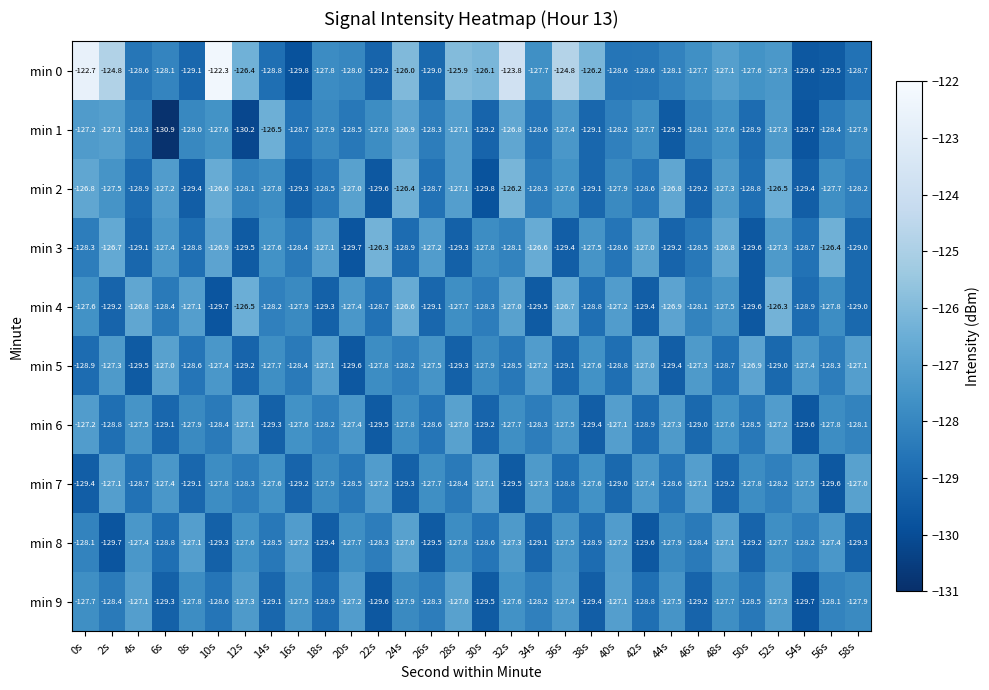

What is the difference between the maximum and second lowest values in the min 7 series?

2.5